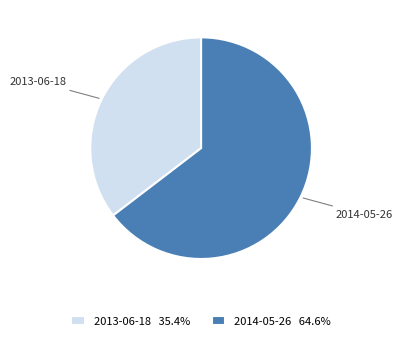

Does 2013-06-18 account for over 50% of the chart?

No